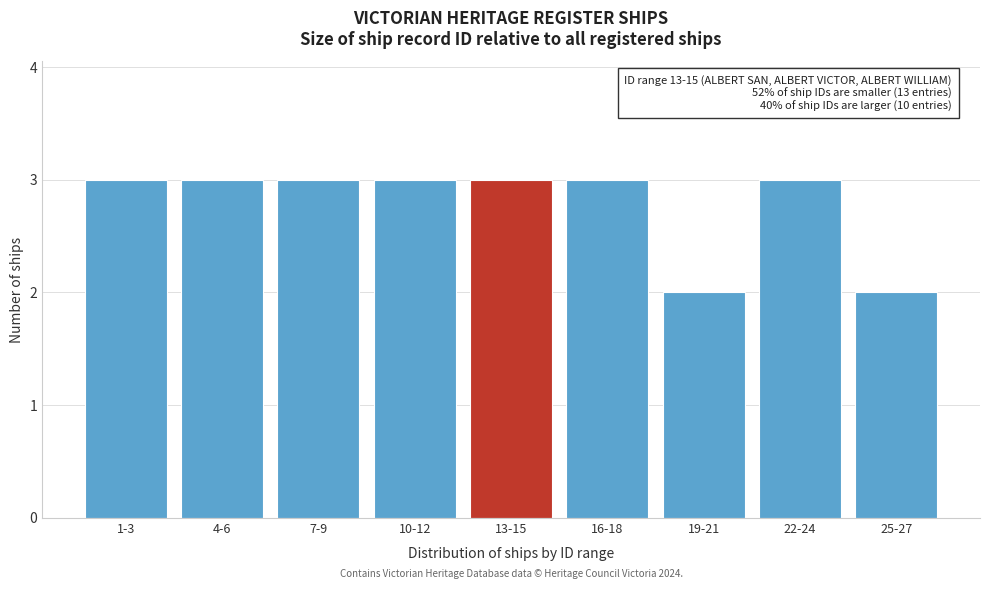

Reading right to left, what are all the values shown in this chart?

2	3	2	3	3	3	3	3	3